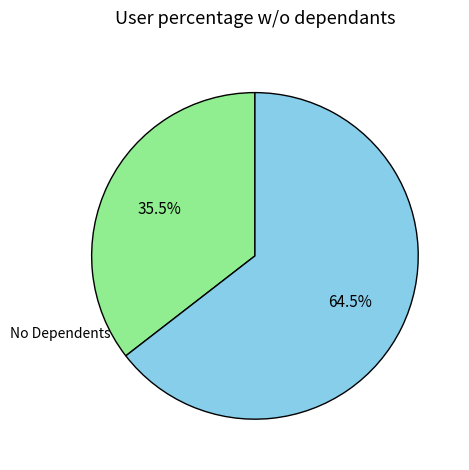

How many slices are in this pie chart?

2